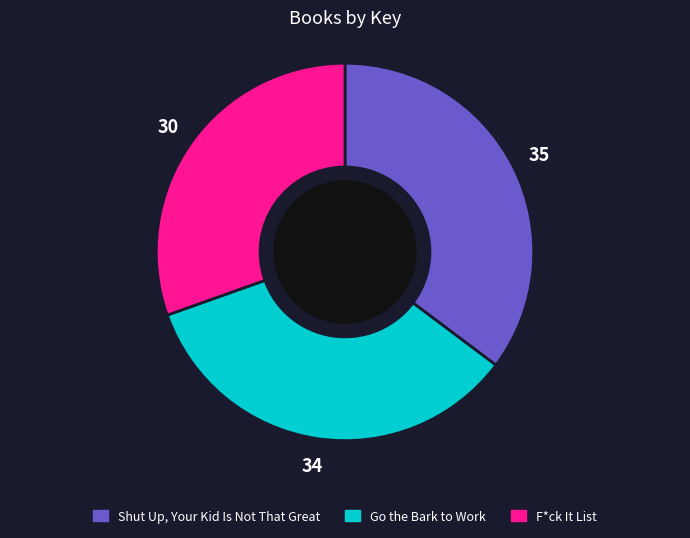

Rank the categories by value from highest to lowest.

Shut Up, Your Kid Is Not That Great, Go the Bark to Work, F*ck It List